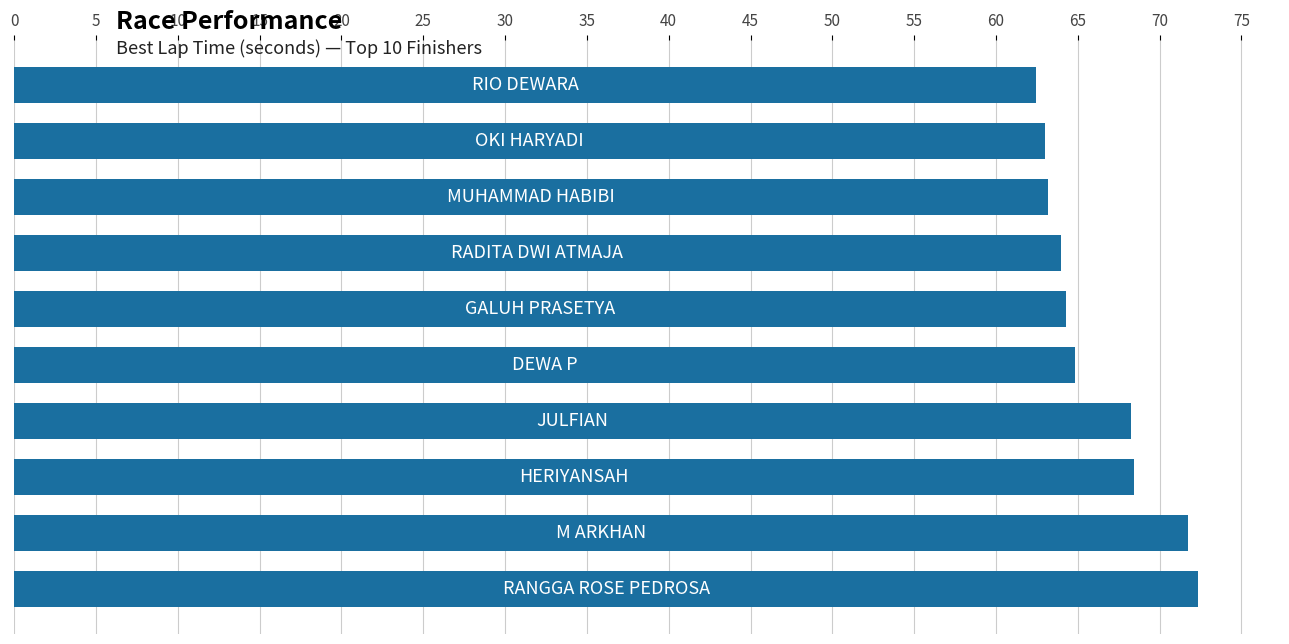

What is the average value?

66.2